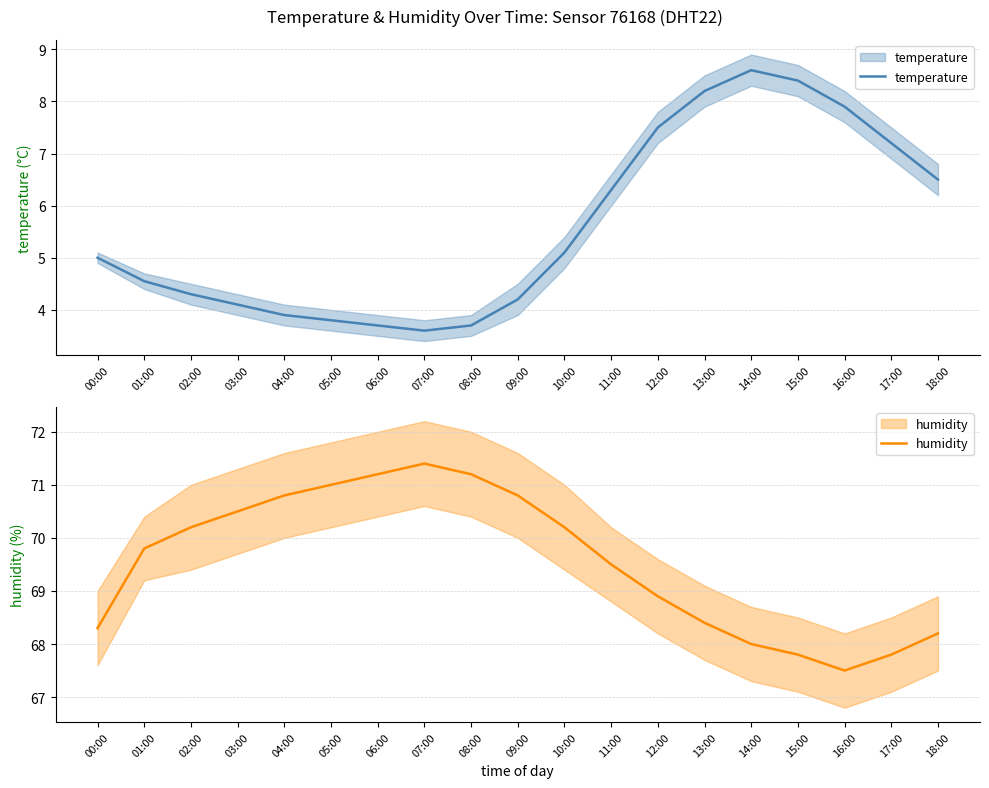

At which category is the sum across all series the highest?

13:00